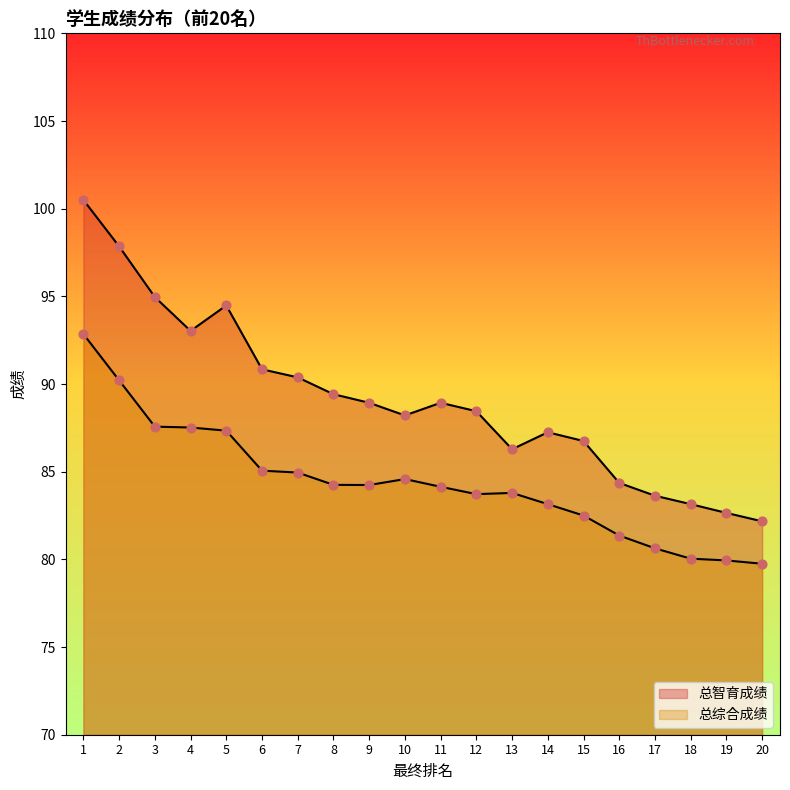

What is the total value across all series at 20?

161.9